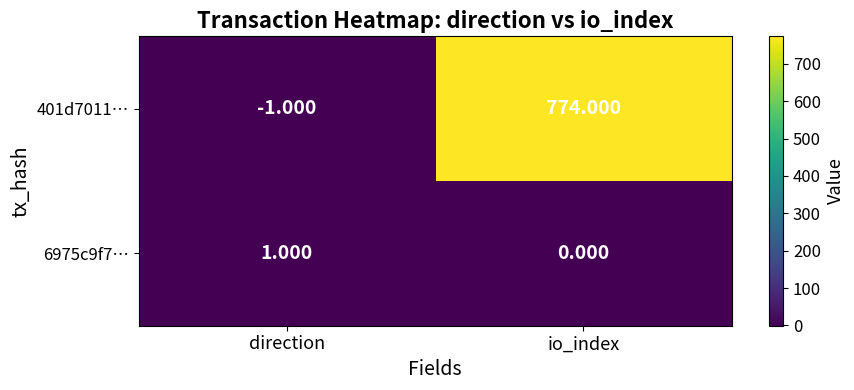

List the labels in order of 401d7011… value, largest first.

io_index, direction